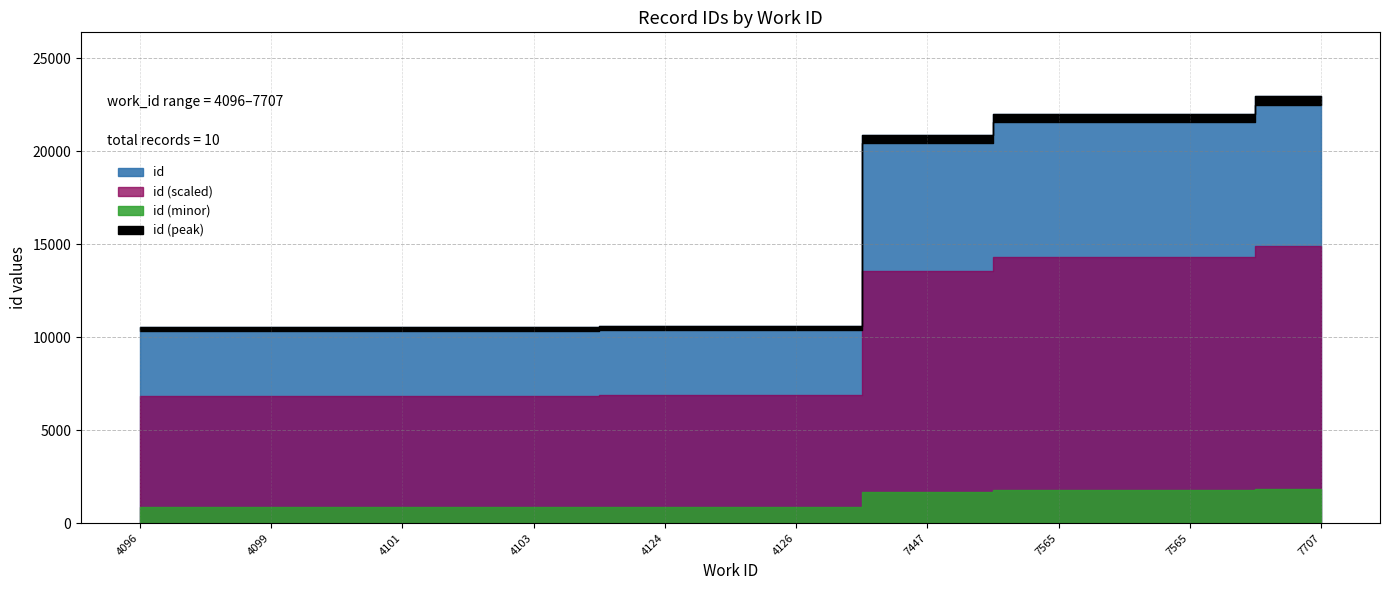

What is the approximate value at 4126, to the nearest 50?

10600